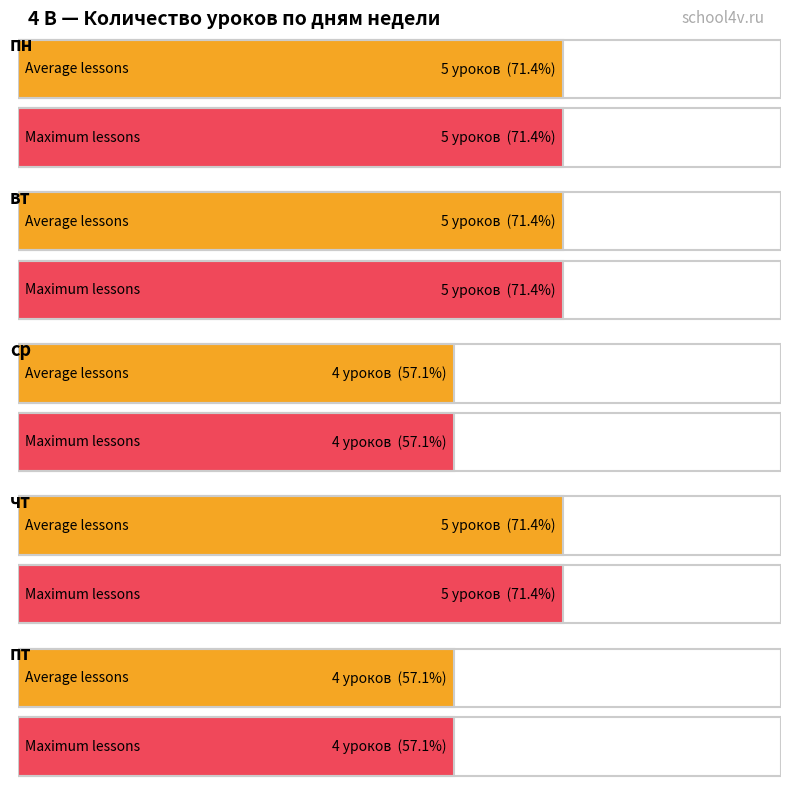

Rank the categories by value from highest to lowest.

пн, вт, чт, ср, пт